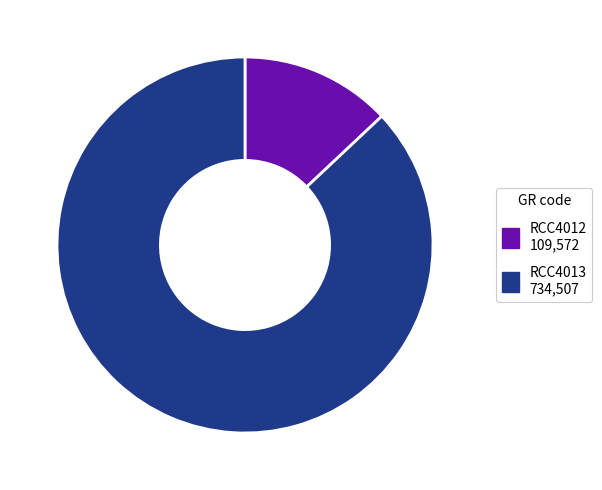

Do RCC4013 and RCC4012 together represent more than half of the pie?

Yes